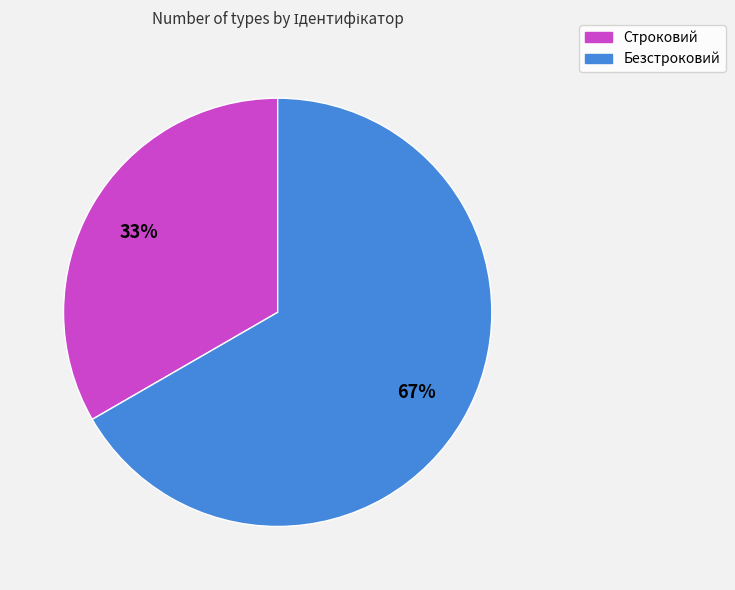

Is it true that Безстроковий is 67% of the pie?

True